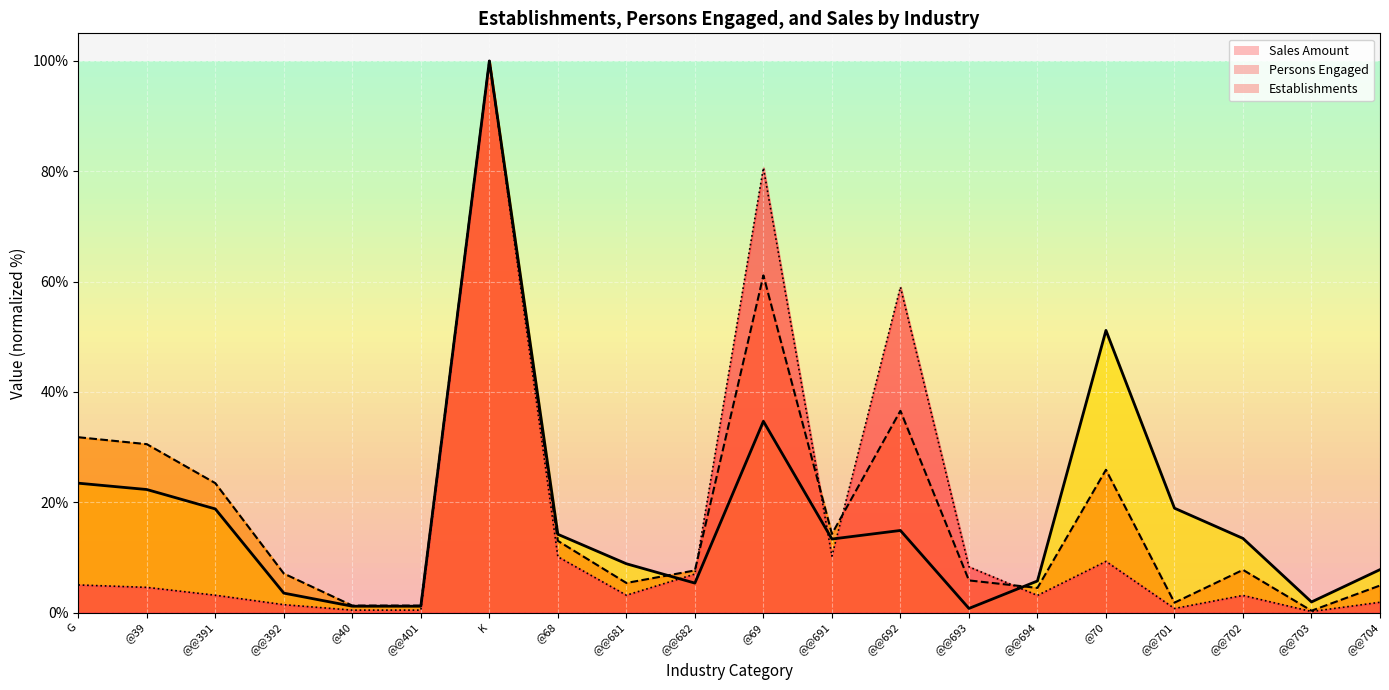

What value does the Persons Engaged series have at @@701?

1.8